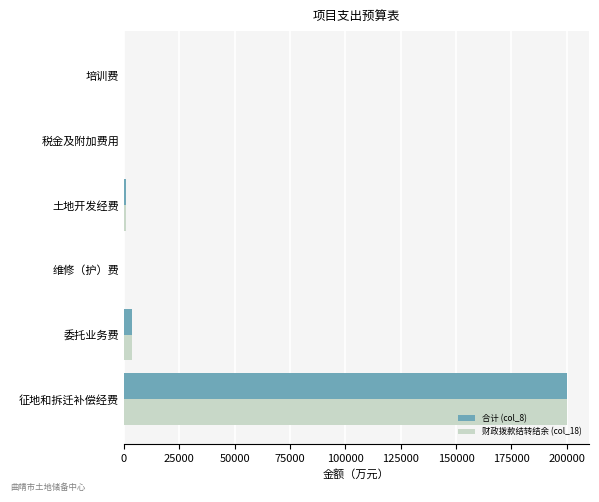

What are all the series names shown in the legend?

合计 (col_8), 财政拨款结转结余 (col_18)